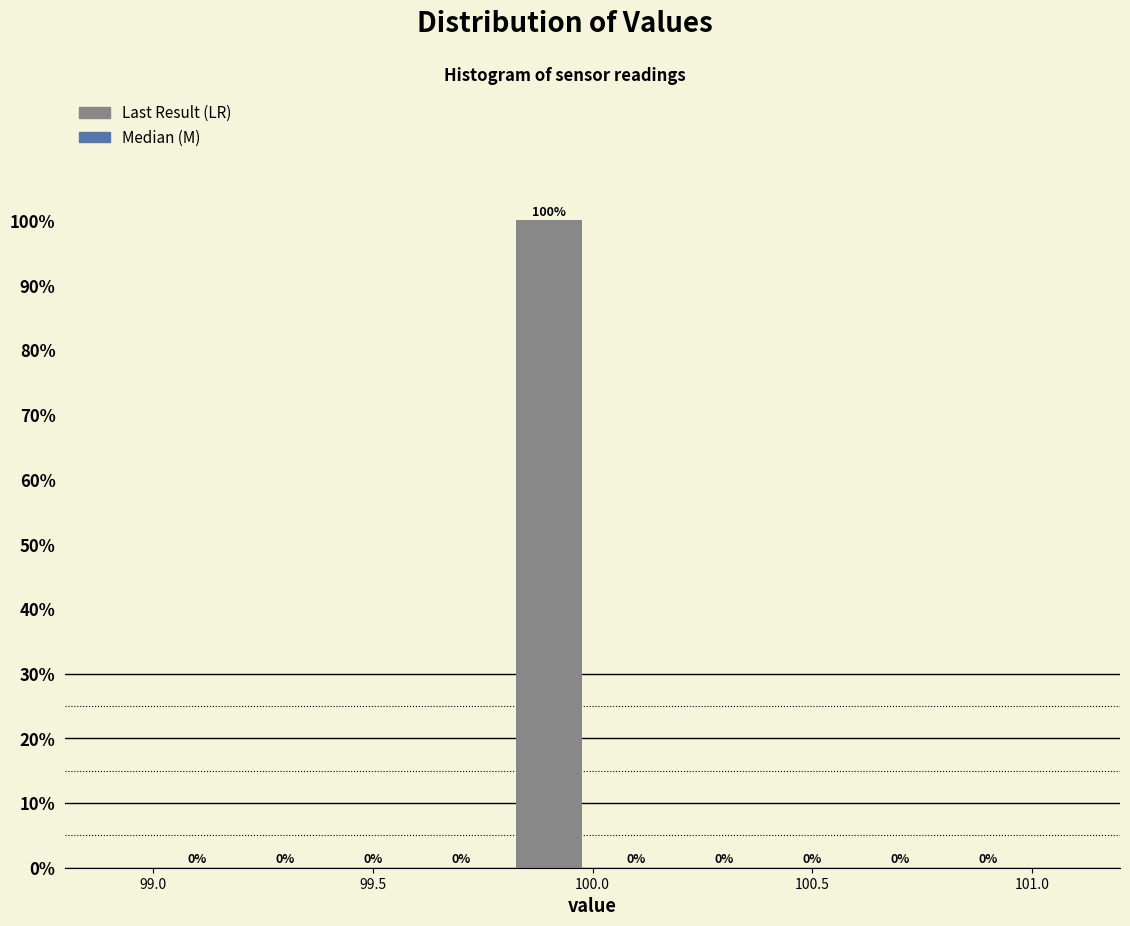

What is the height of the bar covering 99.8 to 100.0 on the x-axis?

100